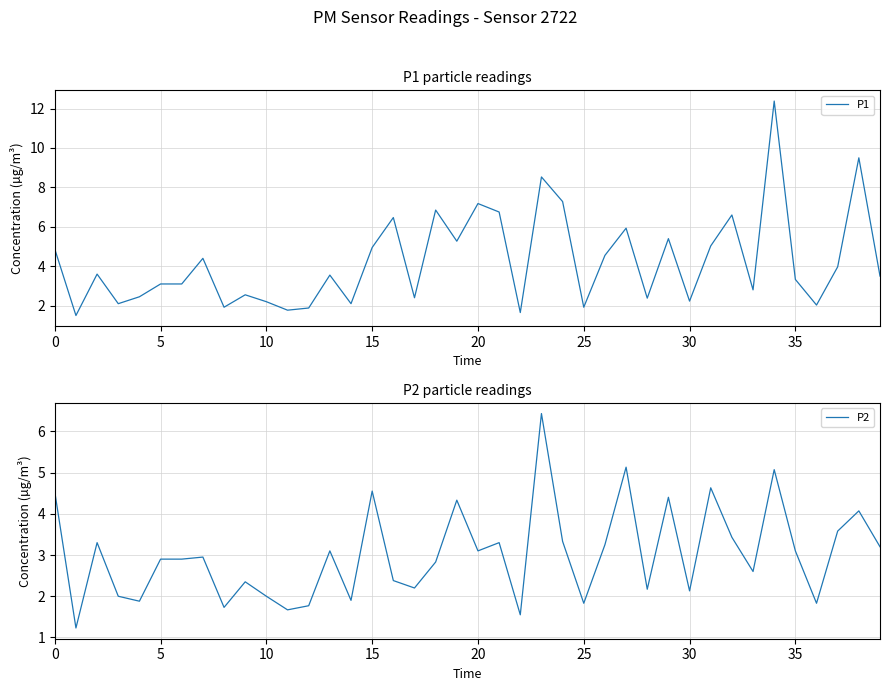

The P1 series shows 4.8 at 20. True or false?

False